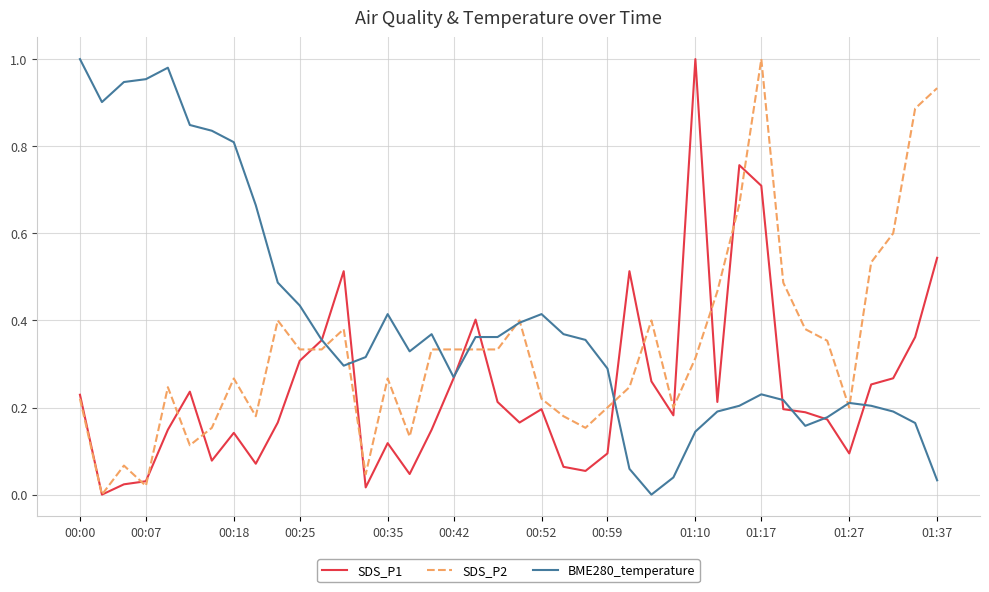

List the series in order of their overall mean, highest first.

BME280_temperature, SDS_P2, SDS_P1